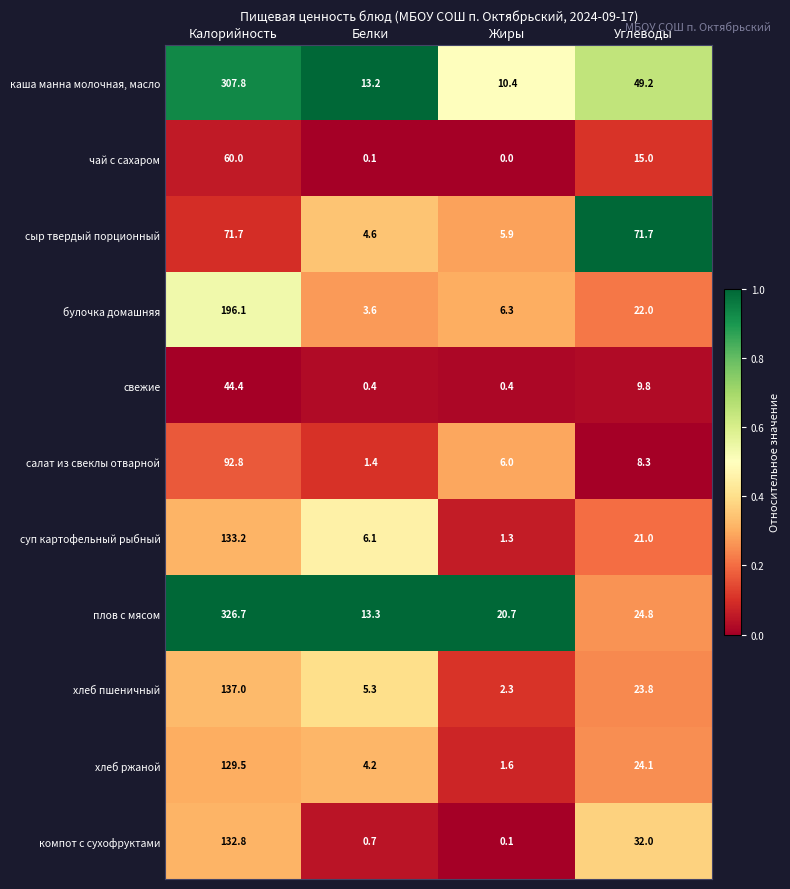

What is the difference between the second highest and minimum values in the каша манна молочная, масло series?

38.8